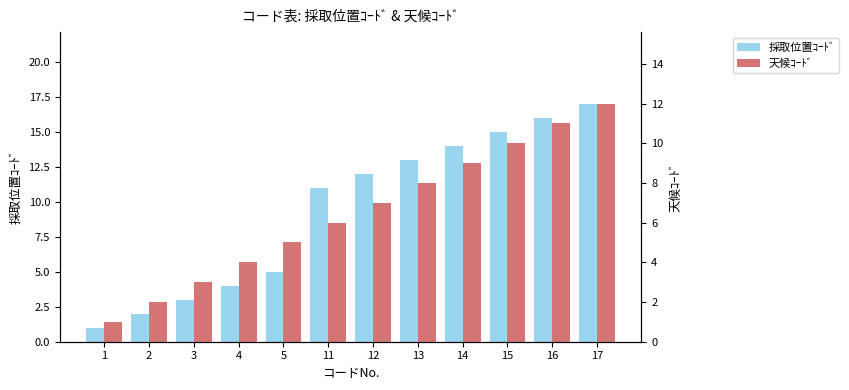

Which series has the largest total across all categories?

採取位置ｺｰﾄﾞ